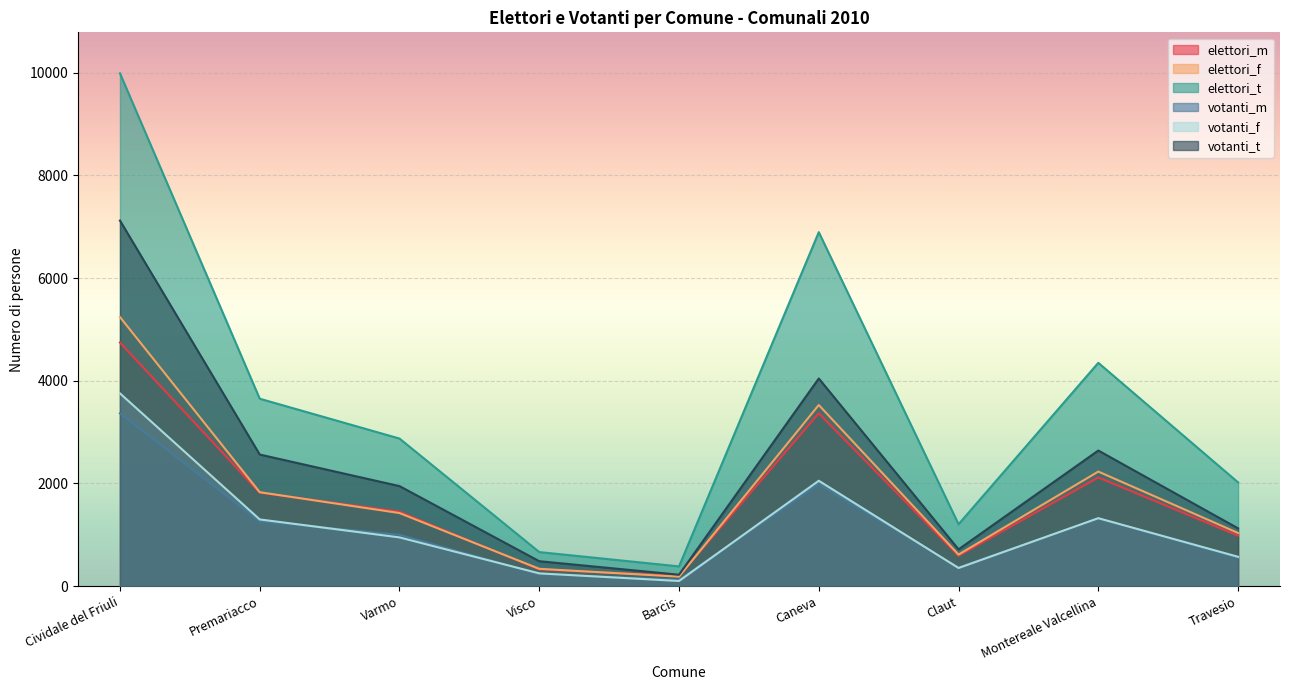

What are all the series names shown in the legend?

elettori_m, elettori_f, elettori_t, votanti_m, votanti_f, votanti_t